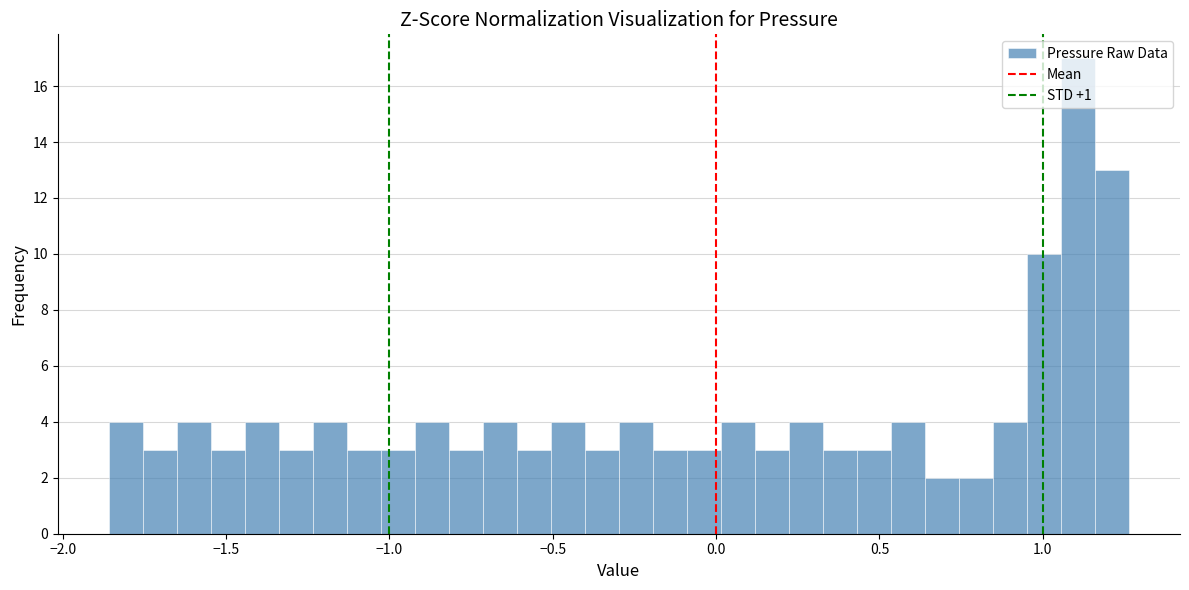

Read against the x-axis, roughly where is the centre of the tallest bar?

1.10